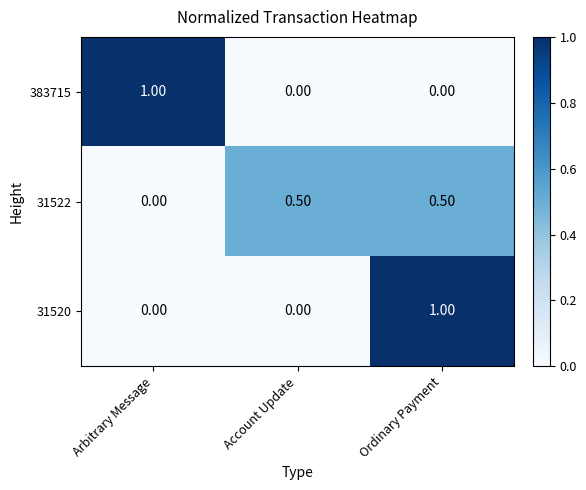

What is the difference between the highest and lowest values at Account Update?

0.5